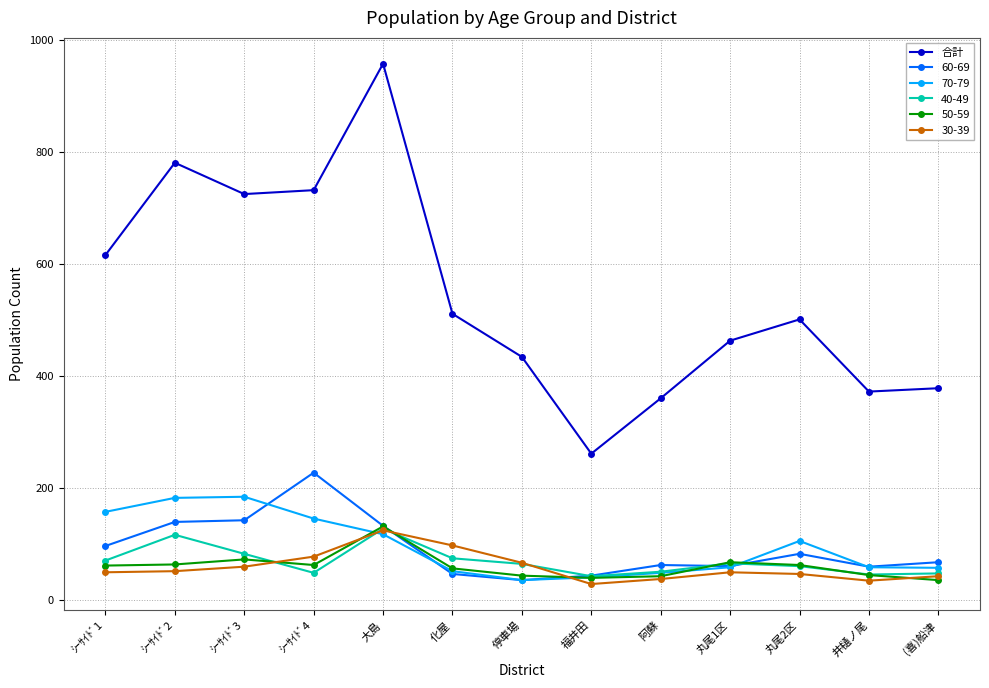

Does the chart have visible grid lines?

Yes